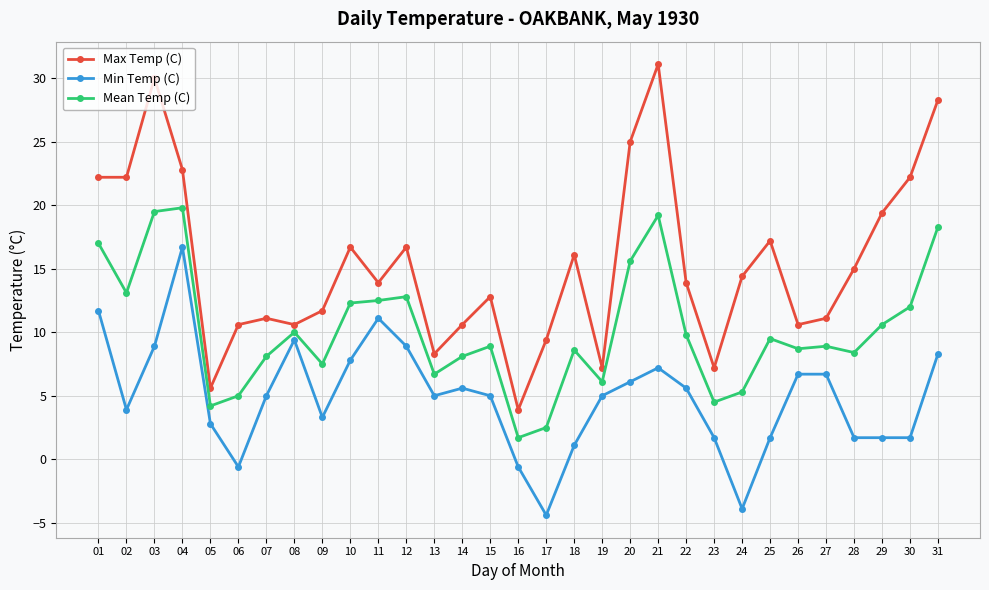

Is it true that Min Temp (C) equals 5.0 at 07?

True